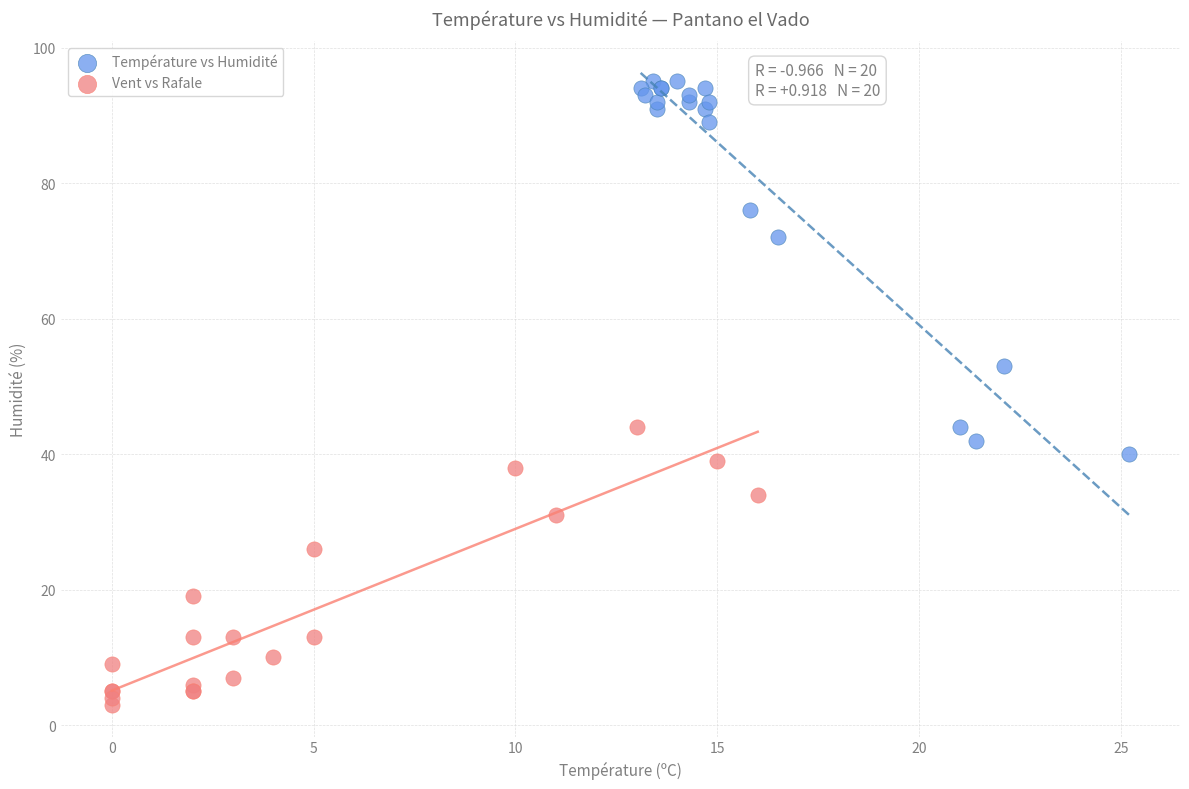

Which series reaches the minimum Y coordinate?

Vent vs Rafale